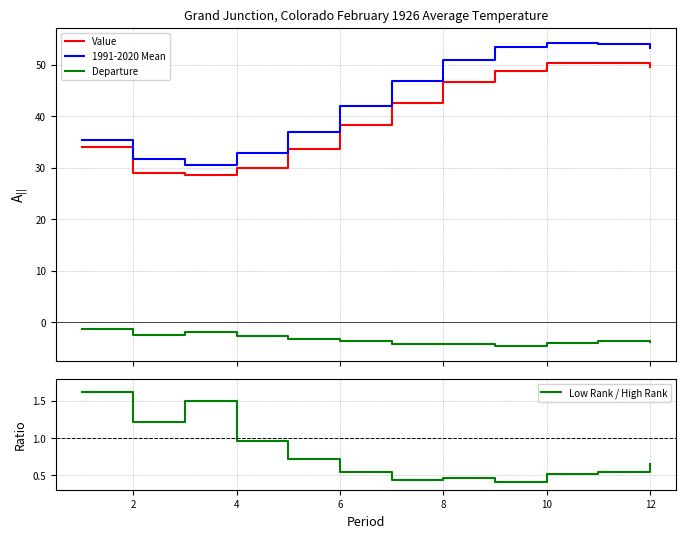

What is the smallest value displayed?

-4.6